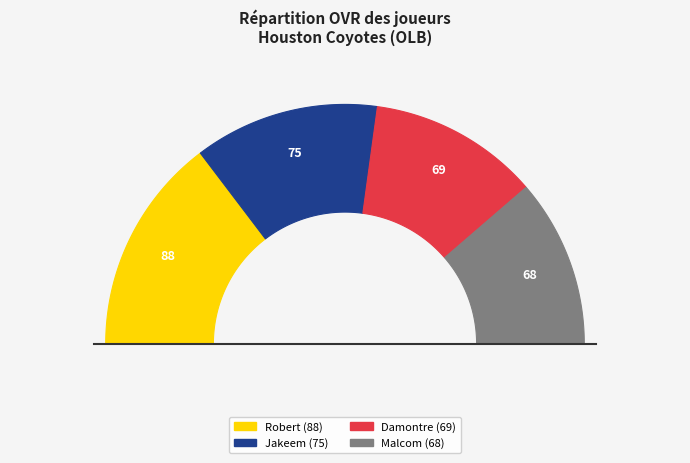

To the nearest percent, what portion does Malcom represent?

23%